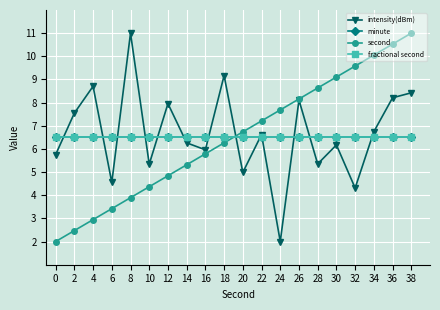

Reading left to right, what are all the values shown in this chart?

intensity(dBm): 0=5.8	2=7.5	4=8.7	6=4.6	8=11.0	10=5.3	12=8.0	14=6.3	16=6.0	18=9.2	20=5.0	22=6.6	24=2.0	26=8.1	28=5.4	30=6.2	32=4.3	34=6.7	36=8.2	38=8.4
minute: 0=6.5	2=6.5	4=6.5	6=6.5	8=6.5	10=6.5	12=6.5	14=6.5	16=6.5	18=6.5	20=6.5	22=6.5	24=6.5	26=6.5	28=6.5	30=6.5	32=6.5	34=6.5	36=6.5	38=6.5
second: 0=2.0	2=2.5	4=2.9	6=3.4	8=3.9	10=4.4	12=4.8	14=5.3	16=5.8	18=6.3	20=6.7	22=7.2	24=7.7	26=8.2	28=8.6	30=9.1	32=9.6	34=10.1	36=10.5	38=11.0
fractional second: 0=6.5	2=6.5	4=6.5	6=6.5	8=6.5	10=6.5	12=6.5	14=6.5	16=6.5	18=6.5	20=6.5	22=6.5	24=6.5	26=6.5	28=6.5	30=6.5	32=6.5	34=6.5	36=6.5	38=6.5